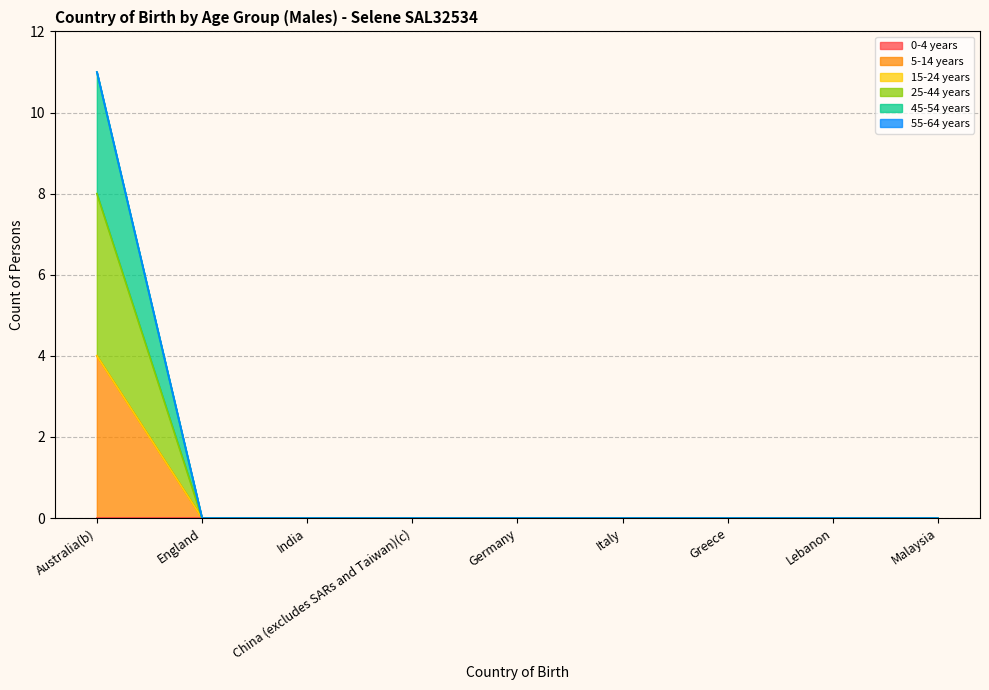

True or false: 5-14 years and 25-44 years intersect in this chart.

False